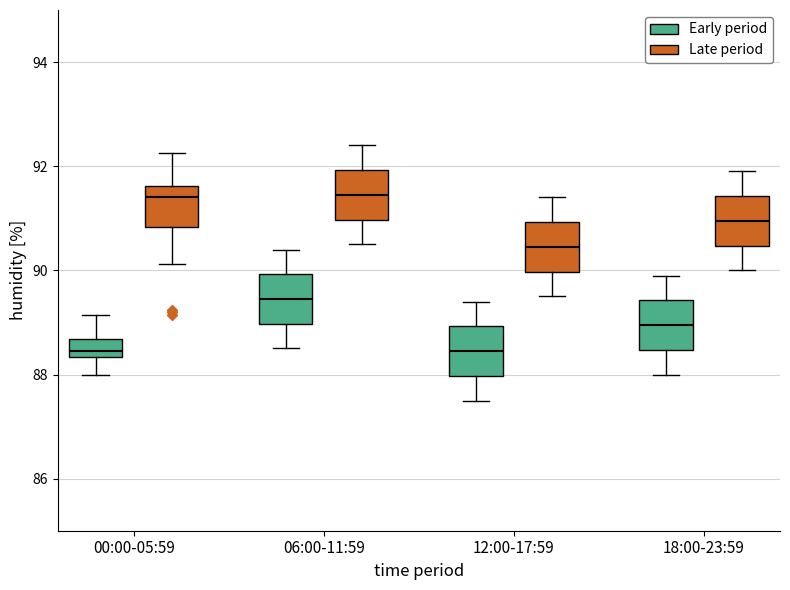

Reading left to right, transcribe this box plot: for each box, give where its median line is, the range the box spans, and where its two whiskers end, as read against the y-axis. The values are not printed on the chart, so give them approximately, as read against the axis.

00:00-05:59 (Early period): median 88.4 (inside the box), box 88.4 to 88.6, whiskers 88.0 to 89.2
00:00-05:59 (Late period): median 91.4, box 90.8 to 91.6, whiskers 90.2 to 92.2
06:00-11:59 (Early period): median 89.4, box 89.0 to 90.0, whiskers 88.6 to 90.4
06:00-11:59 (Late period): median 91.4, box 91.0 to 92.0, whiskers 90.6 to 92.4
12:00-17:59 (Early period): median 88.4, box 88.0 to 89.0, whiskers 87.6 to 89.4
12:00-17:59 (Late period): median 90.4, box 90.0 to 91.0, whiskers 89.6 to 91.4
18:00-23:59 (Early period): median 89.0, box 88.4 to 89.4, whiskers 88.0 to 90.0
18:00-23:59 (Late period): median 91.0, box 90.4 to 91.4, whiskers 90.0 to 92.0